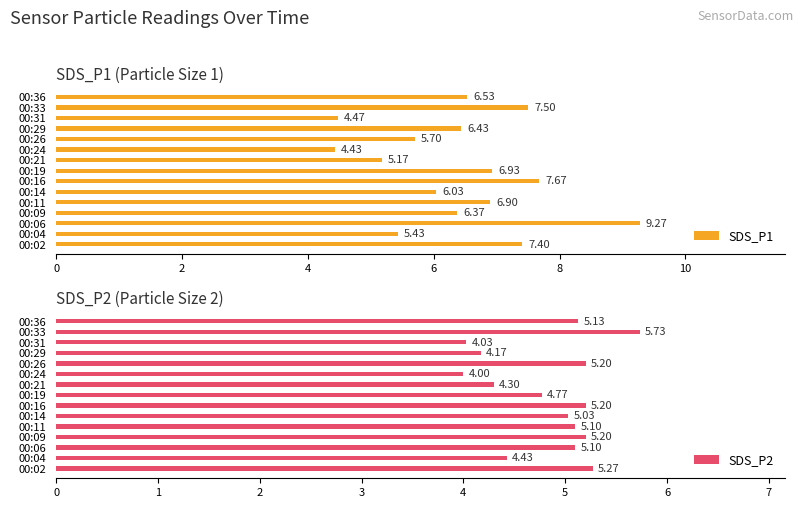

Rank the series by their average value, from highest to lowest.

SDS_P1, SDS_P2